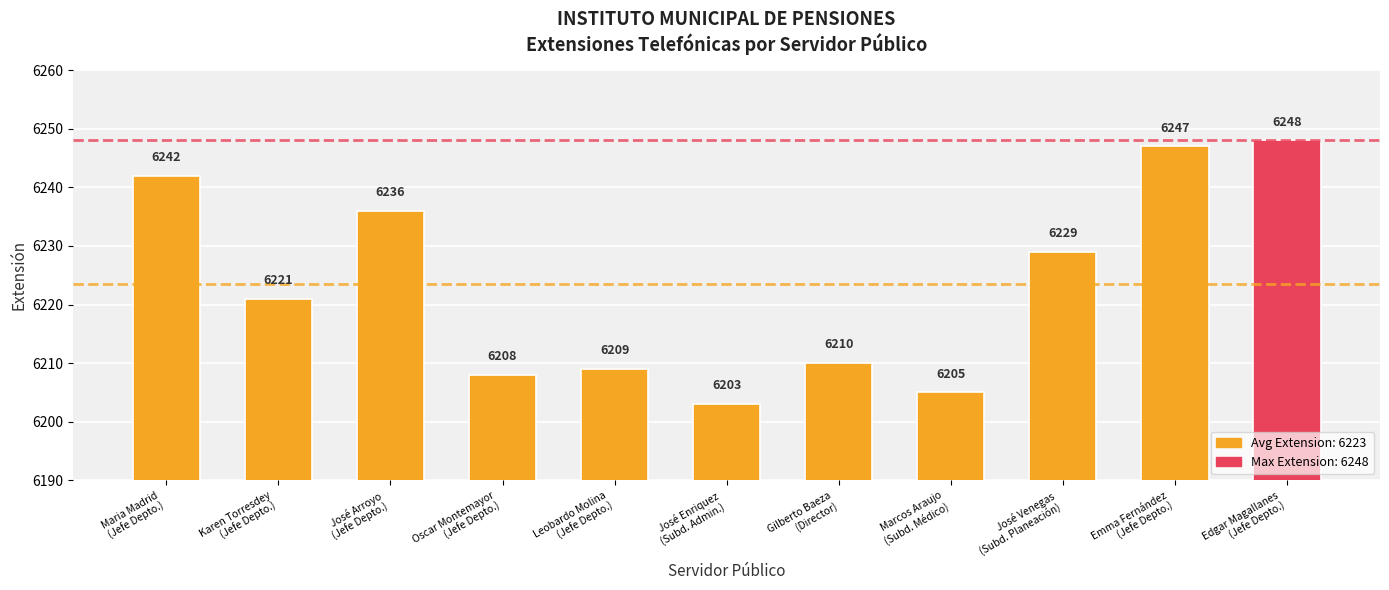

What is the difference between the maximum and minimum values?

45